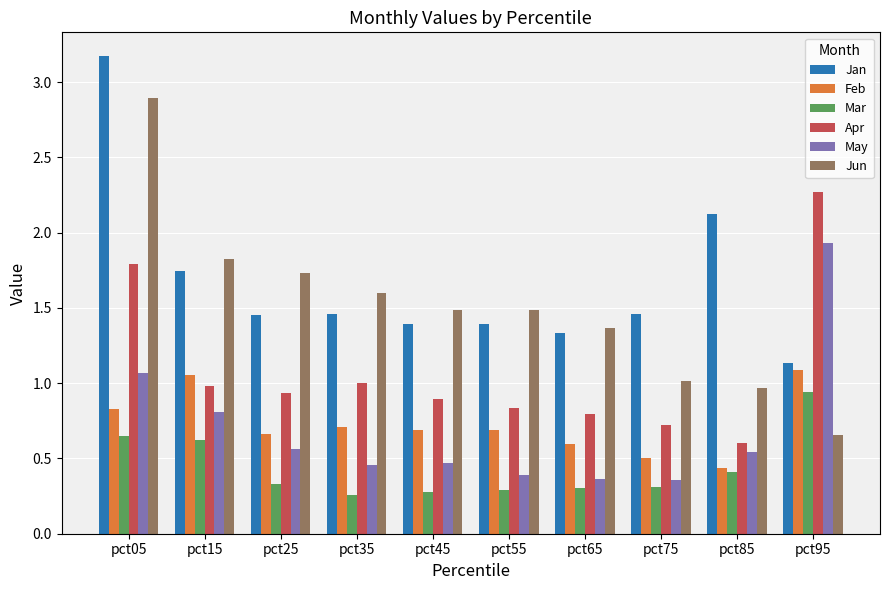

What is the difference between the maximum and minimum values in the Jan series?

2.0